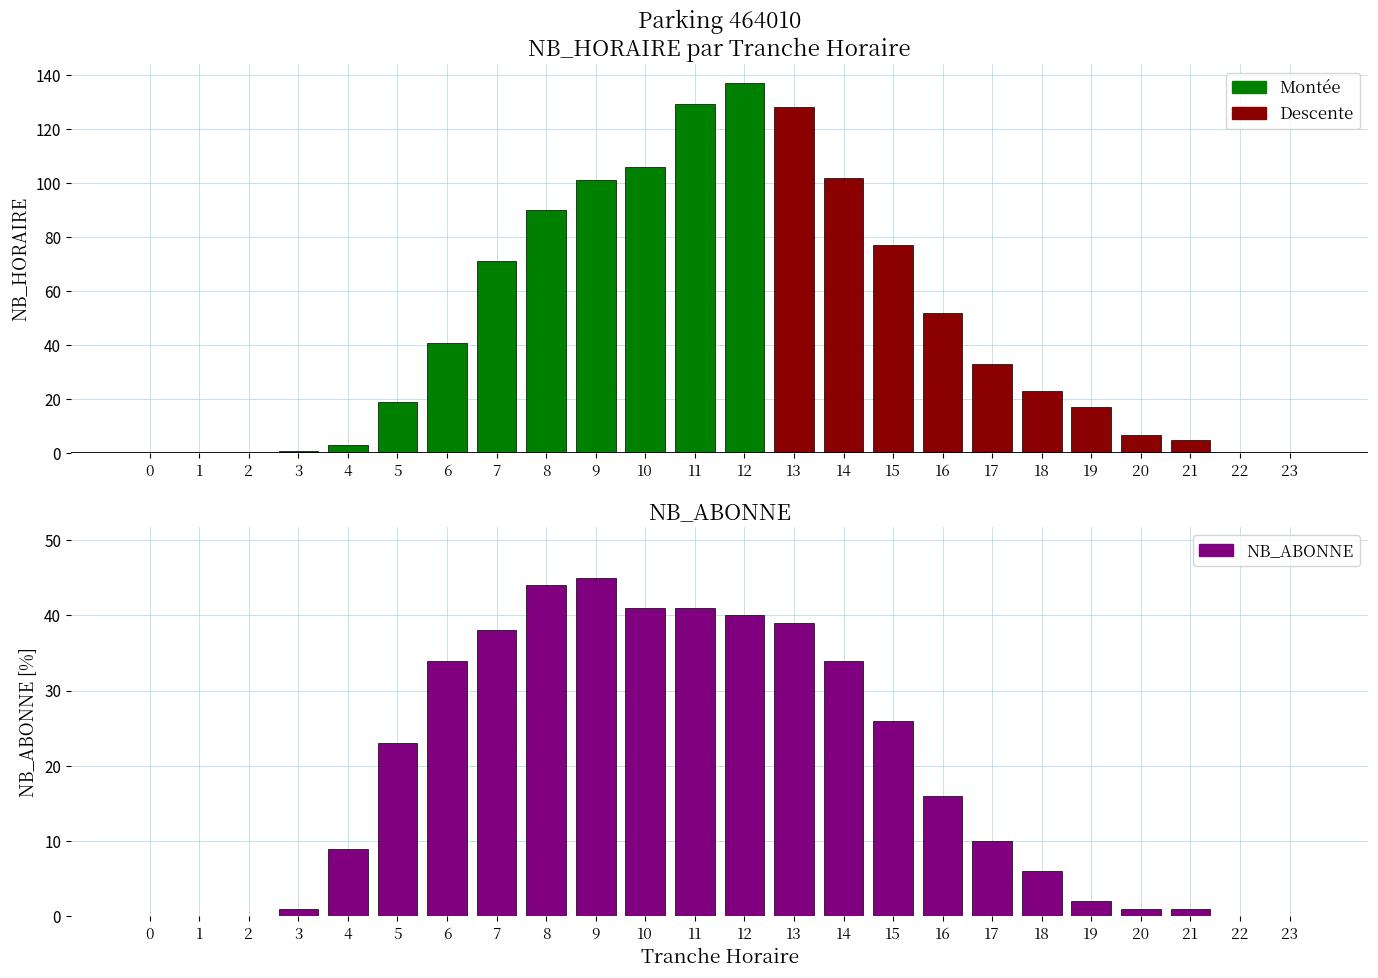

Which label corresponds to the largest value in the chart?

12